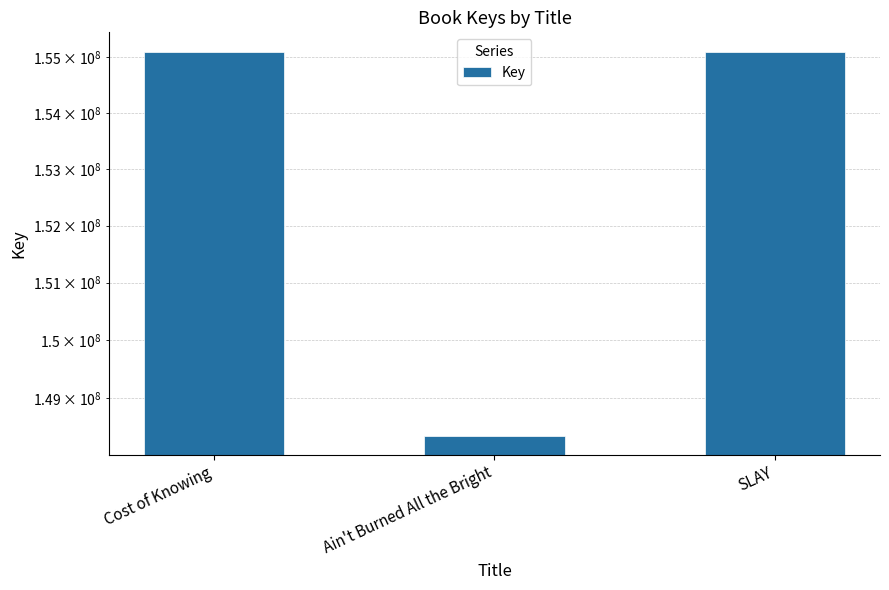

What is the minimum value shown in the chart?

148351318